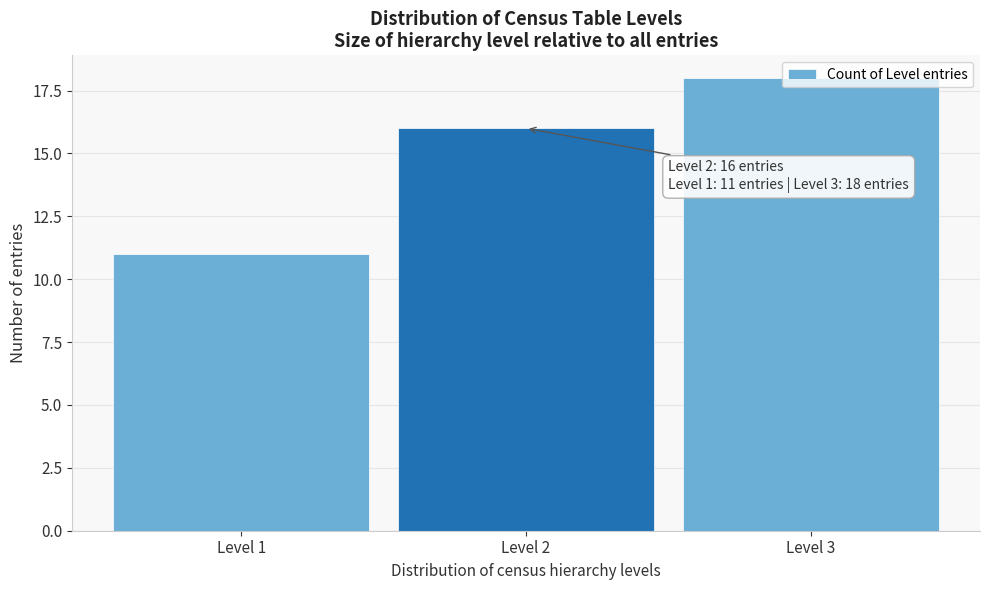

Is it true that the value at Level 3 is 8?

False